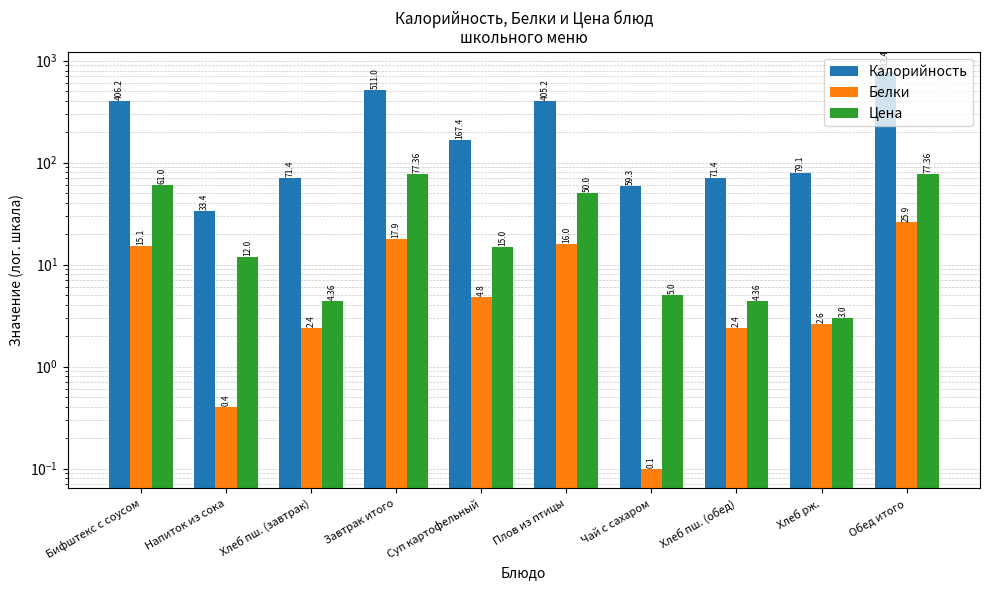

What is the difference between the highest and lowest values at Бифштекс с соусом?

391.1